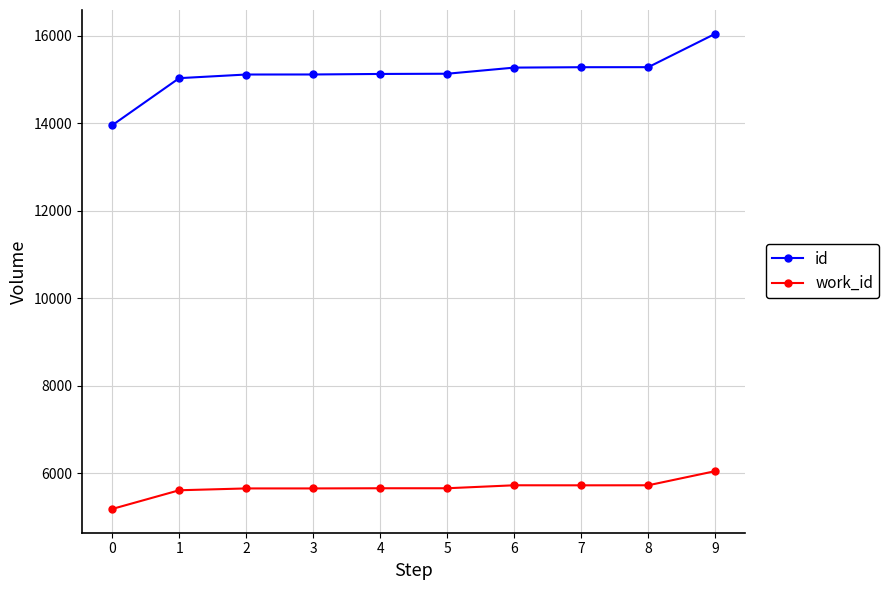

What is the value of the work_id point at the 7th from the left?

5730